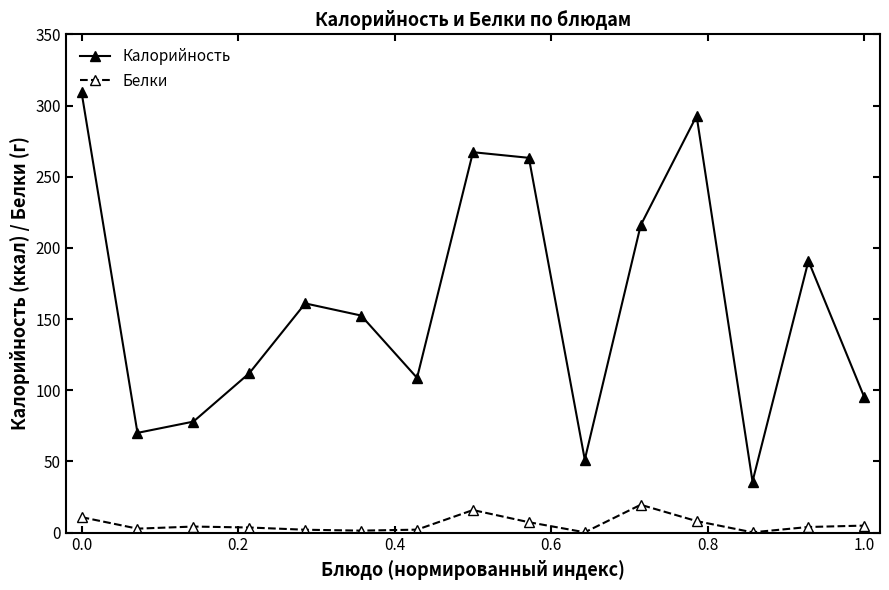

Which series has the widest spread of values?

Калорийность